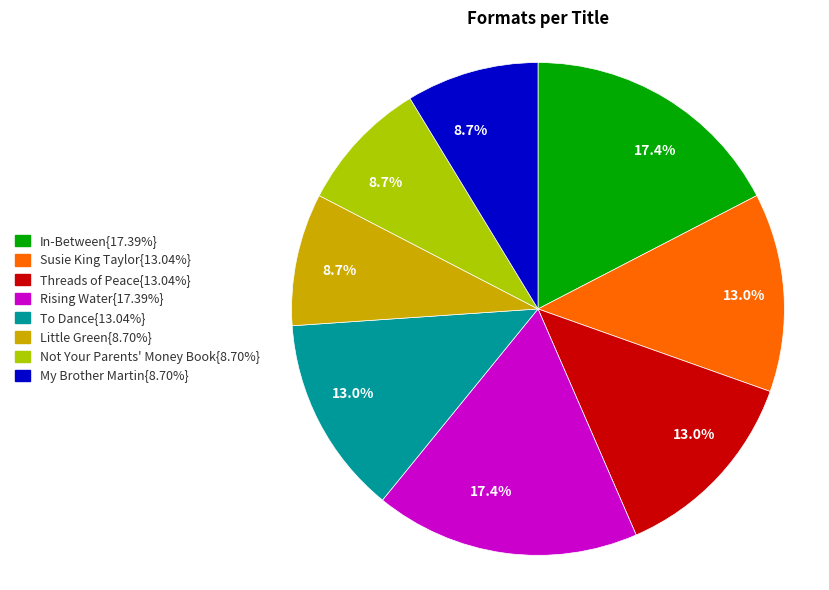

Does any single category account for the majority?

No